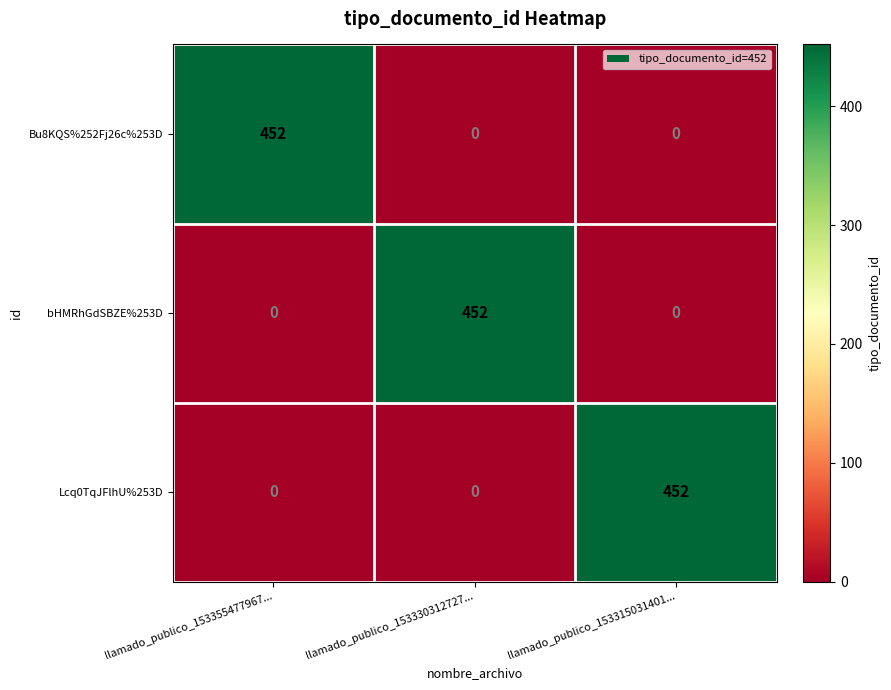

What is the average value of the Lcq0TqJFlhU%253D series?

151